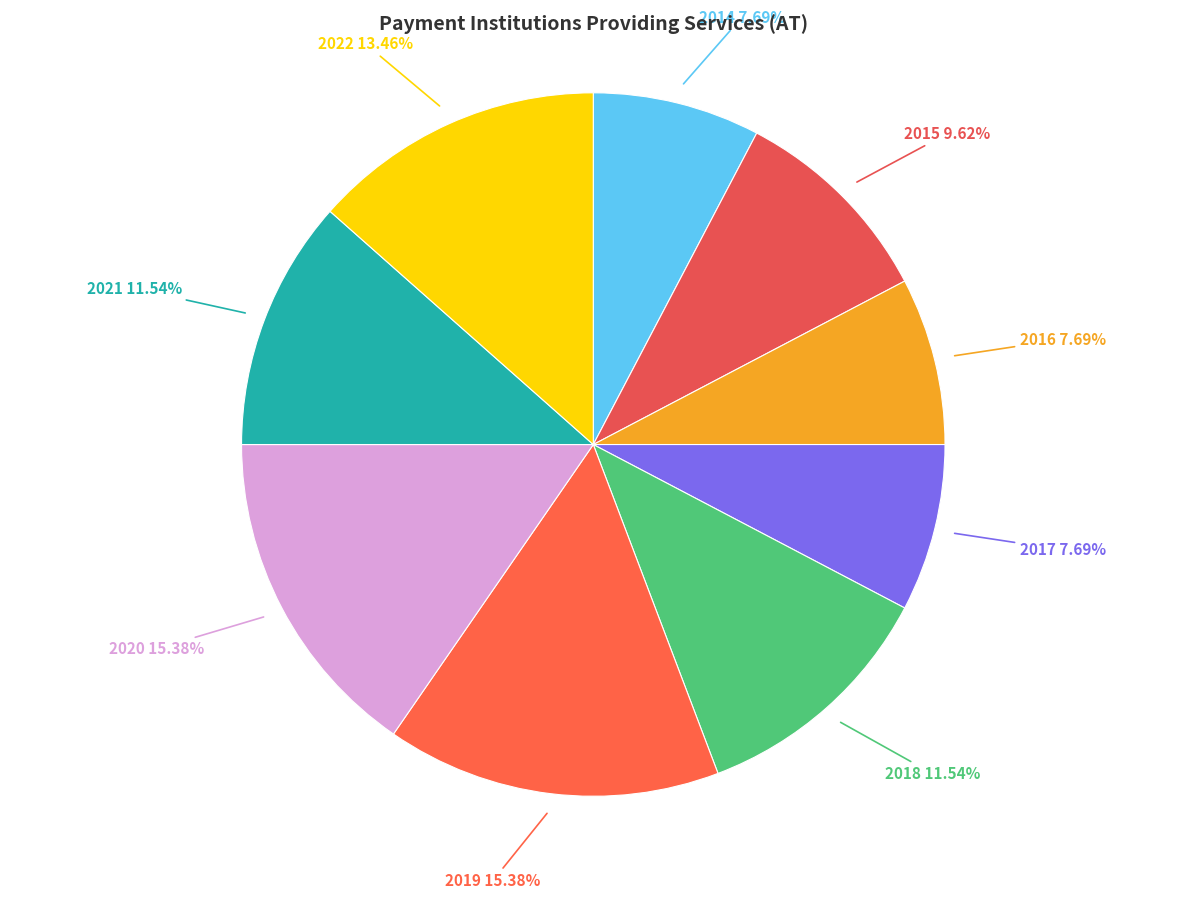

True or false: 2019 accounts for 15% of the total.

True